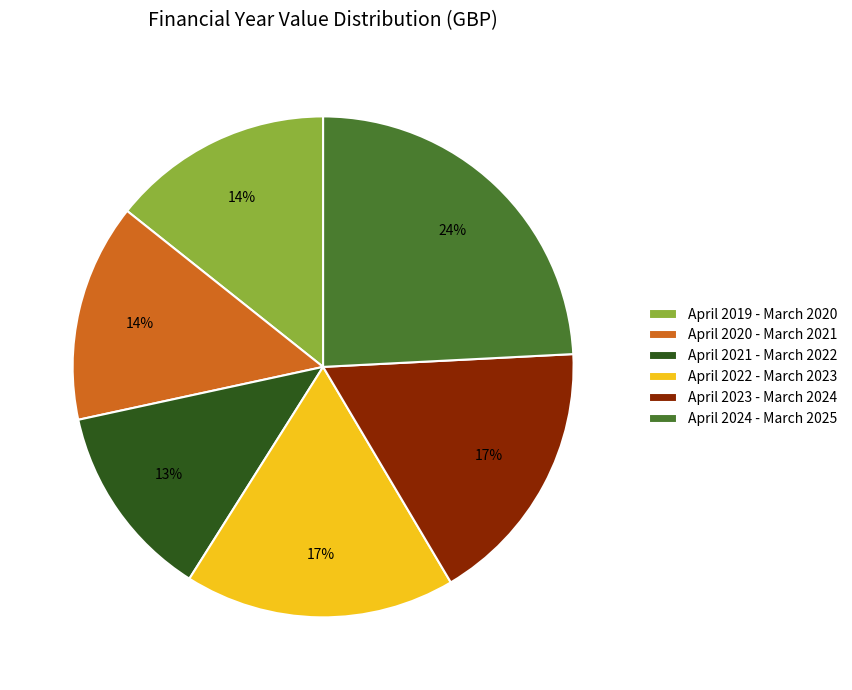

Approximately how many times larger is the value at April 2020 - March 2021 compared to April 2023 - March 2024?

0.8